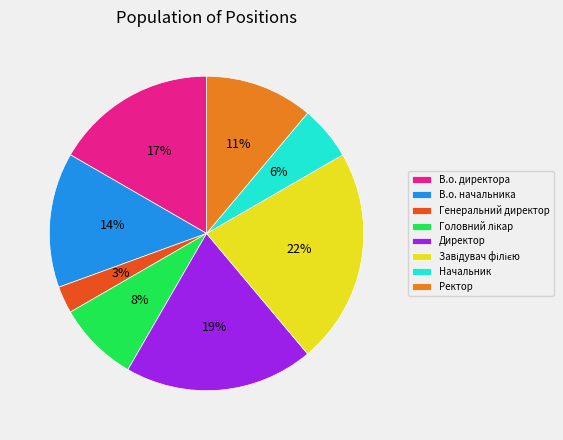

Is Директор the majority of the pie?

No